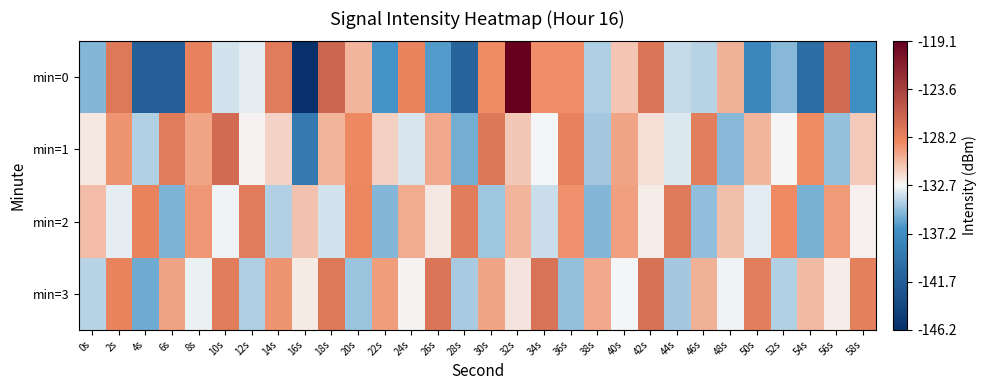

What is the minimum value shown in the chart?

-146.2